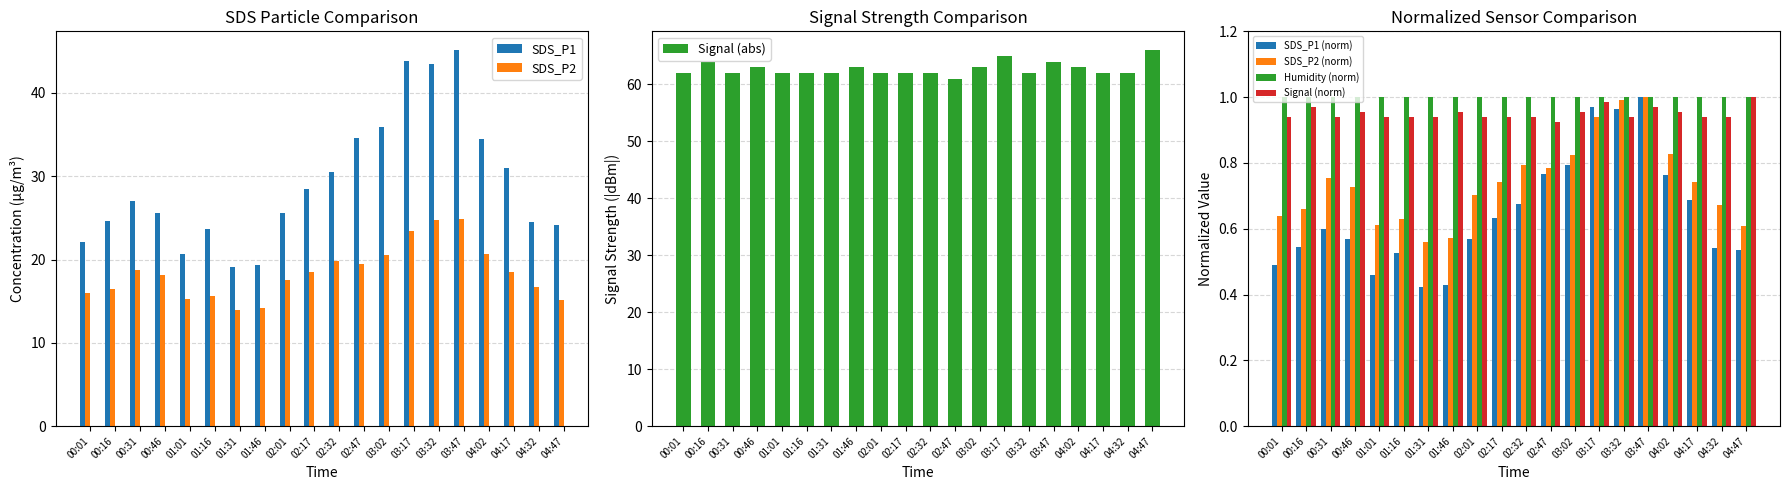

How many values in the Signal series are below 62?

1